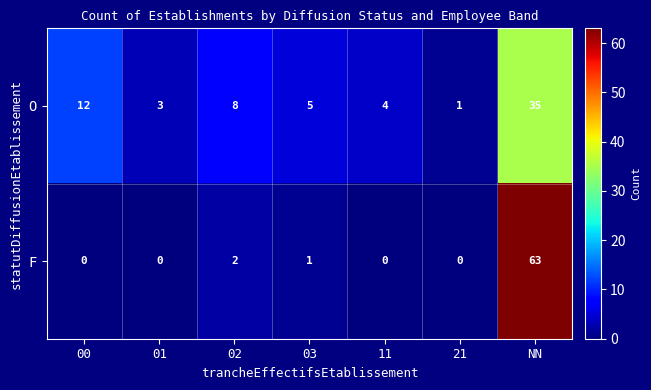

Reading right to left, transcribe all the data shown in this chart.

O: 35	1	4	5	8	3	12
F: 63	0	0	1	2	0	0